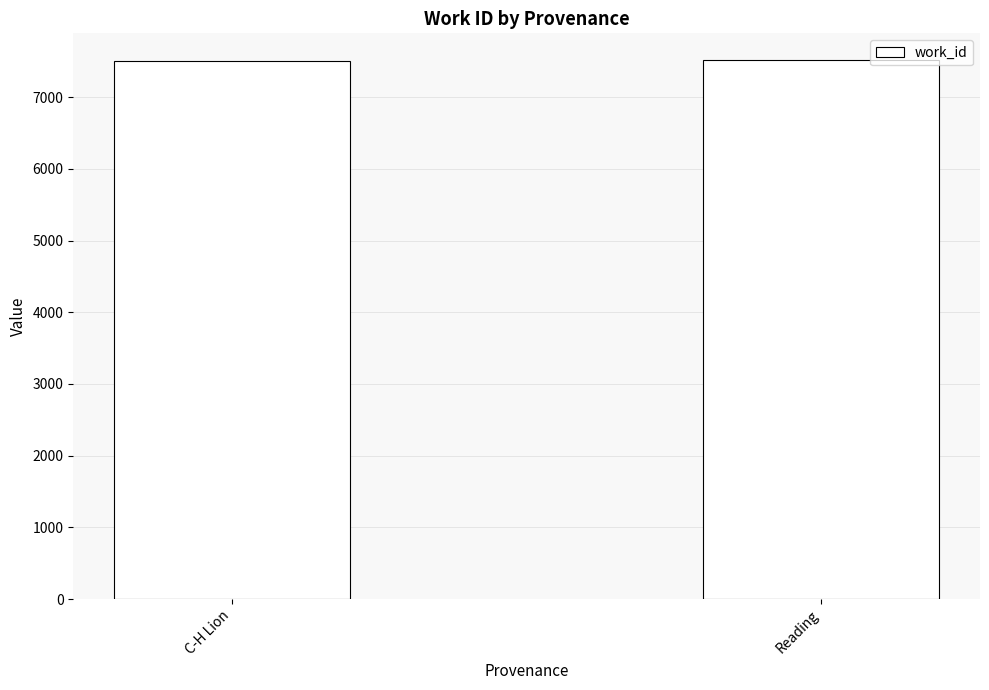

What is the maximum value shown in the chart?

7516